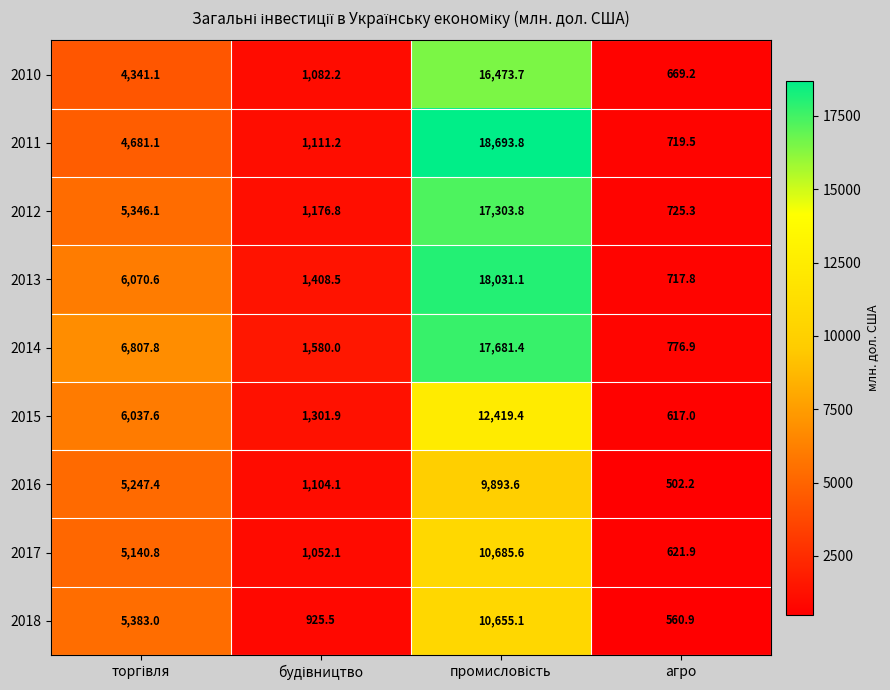

What is the greatest value displayed?

18693.8